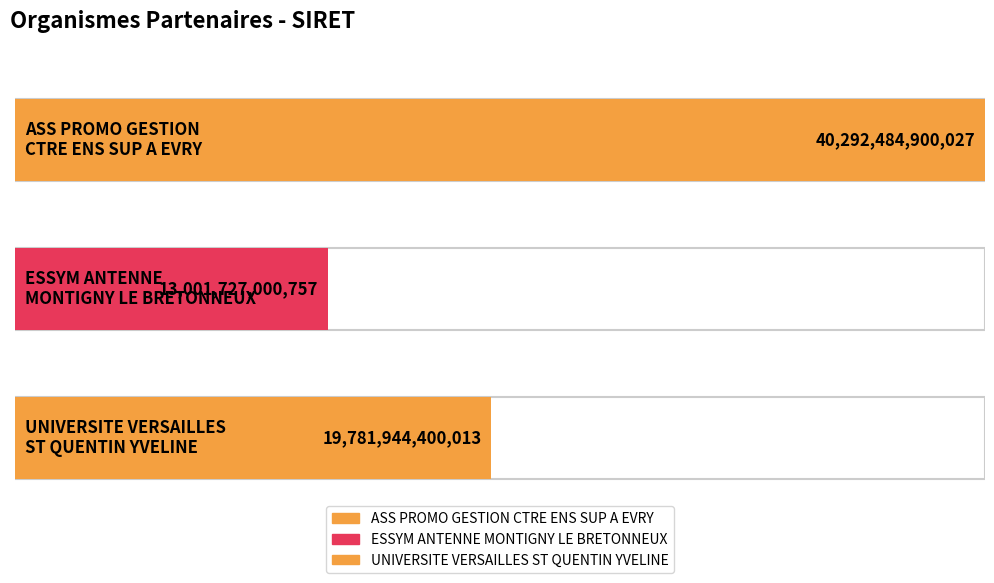

True or false: the data shows 13001727000757 at ESSYM ANTENNE
MONTIGNY LE BRETONNEUX.

True